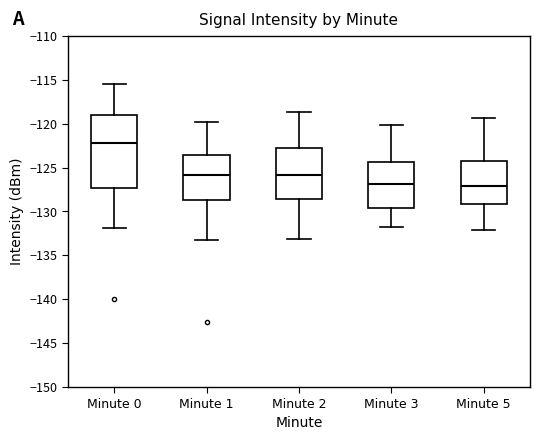

Where does the lower whisker of the box for Minute 2 end on the y-axis? The values are not printed on the chart, so give them approximately, as read against the axis.

-133.0